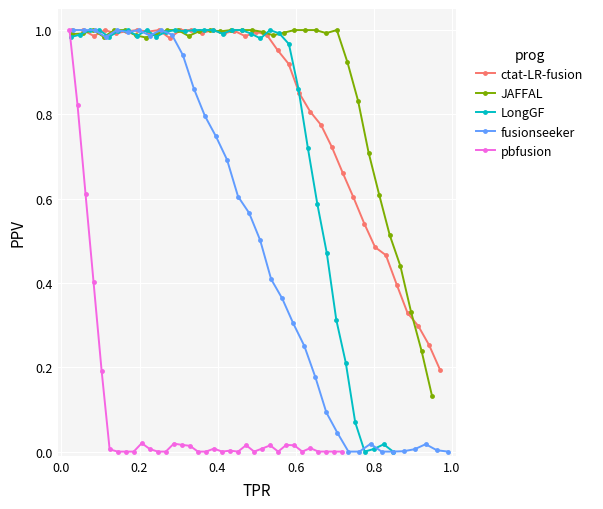

True or false: LongGF and JAFFAL cross at least once.

True